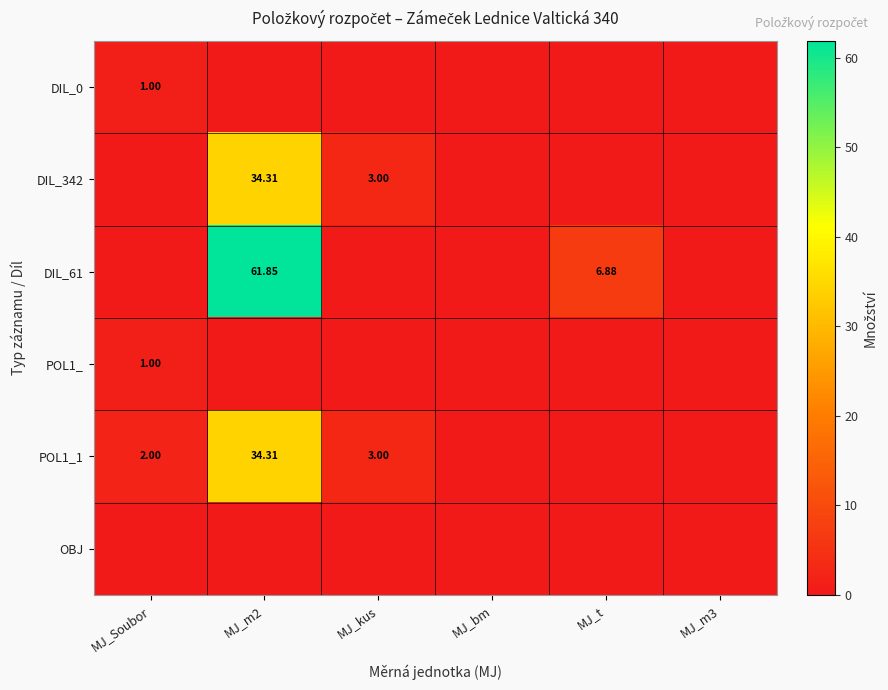

What is the average value of the DIL_61 series?

11.5